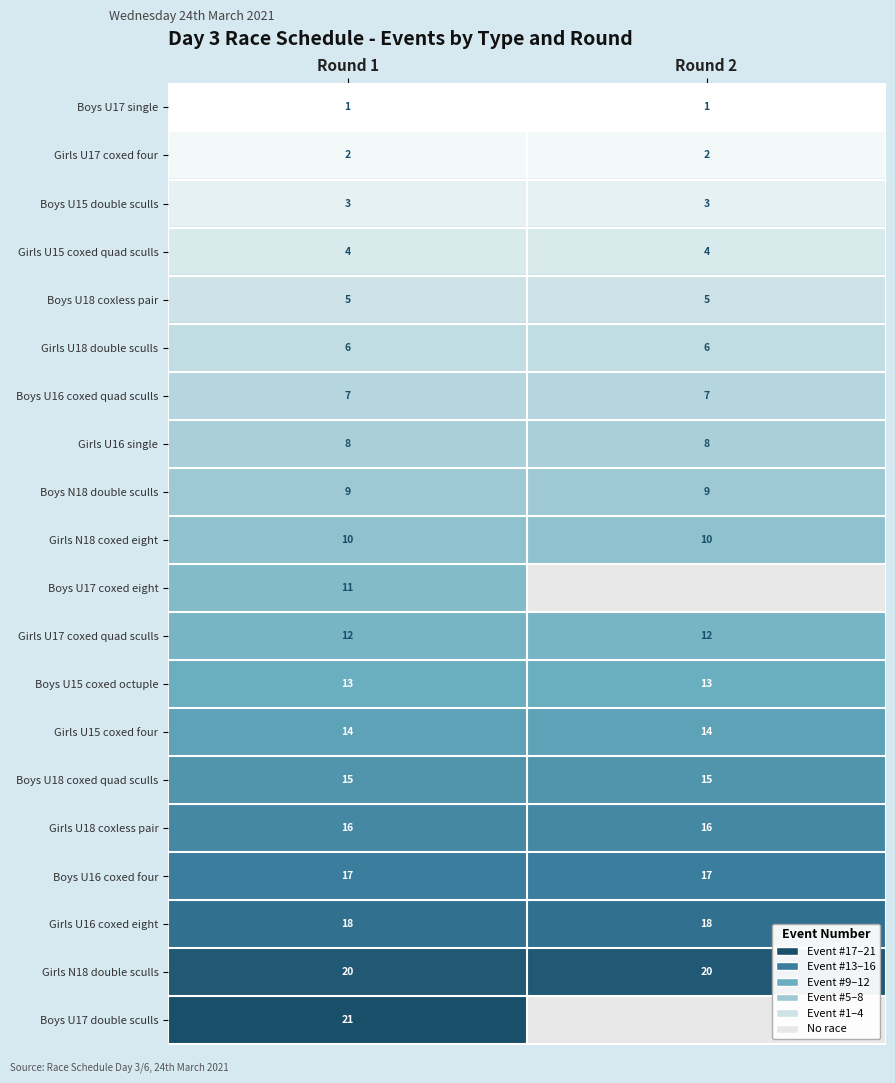

What is the average value of the Girls U18 coxless pair series?

16